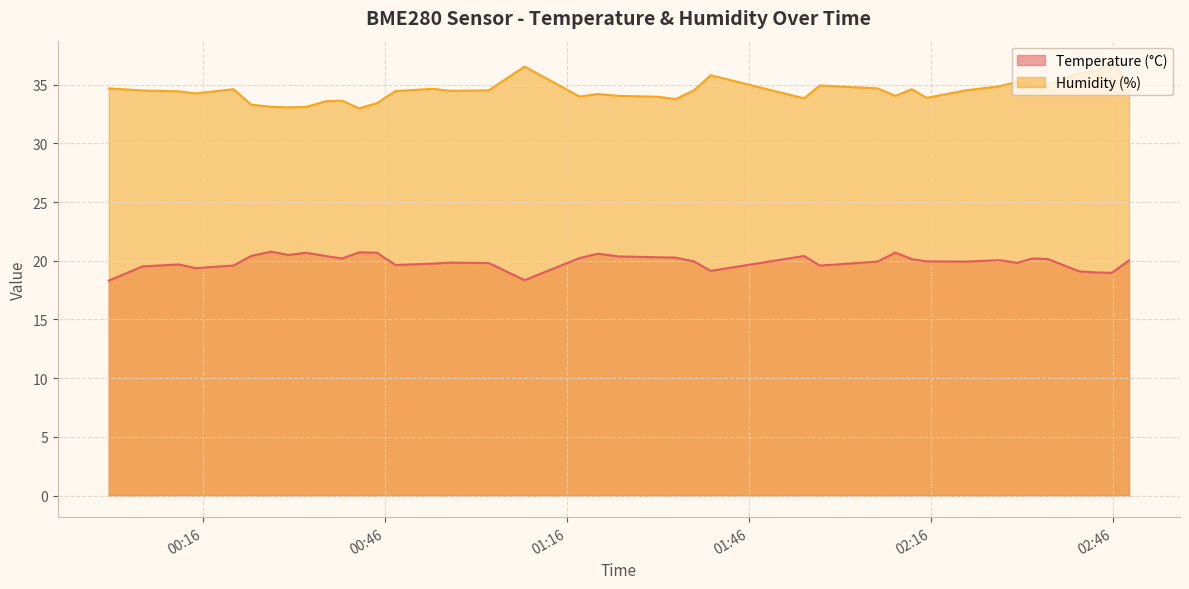

List the series in order of their overall mean, highest first.

Humidity (%), Temperature (°C)